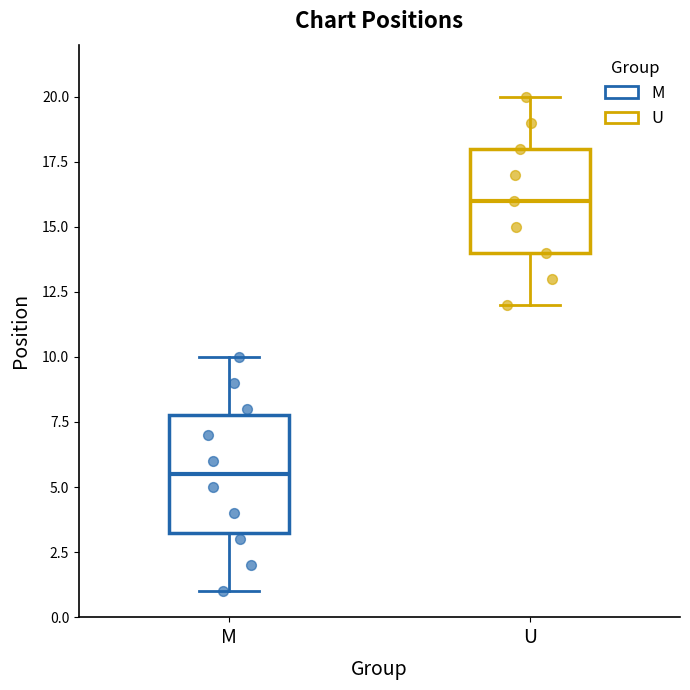

Comparing the boxes themselves (not the whiskers), which one is the tallest?

M